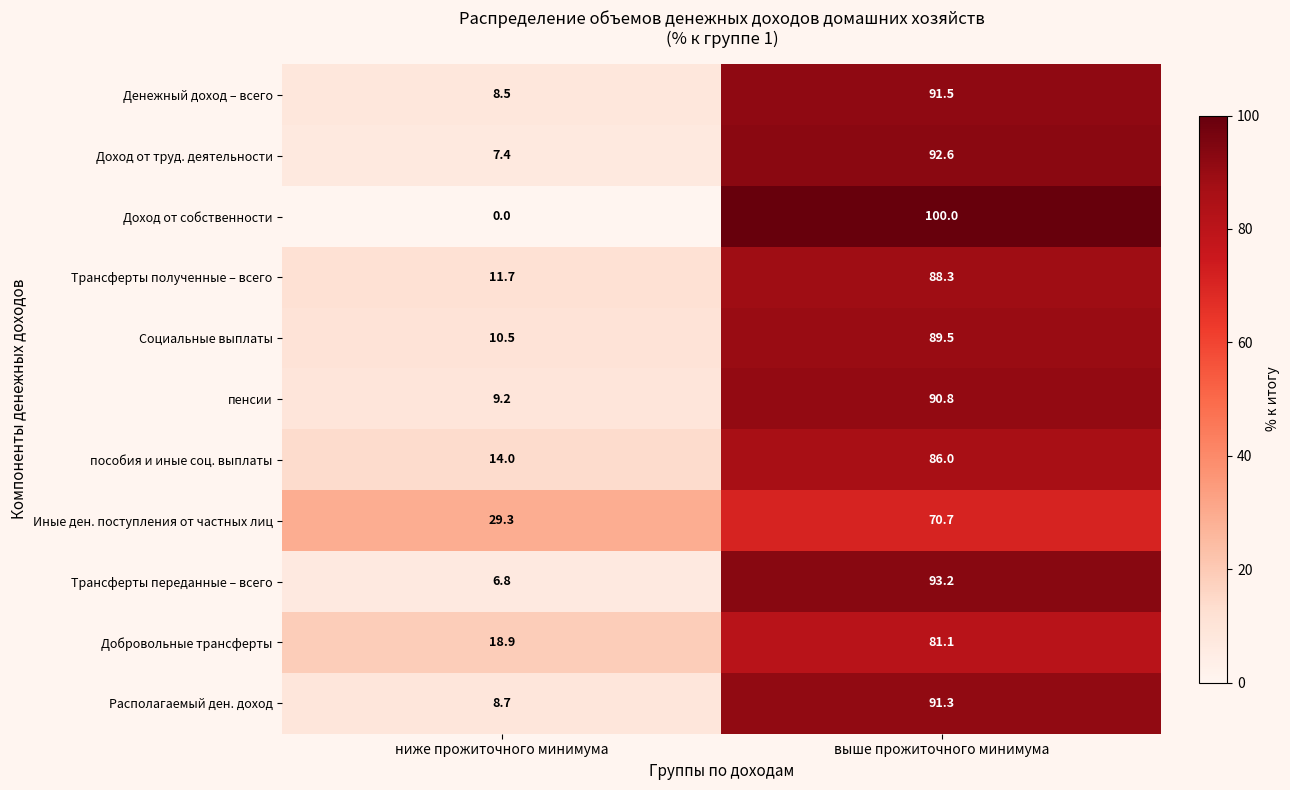

What is the difference between the maximum and minimum values in the Доход от собственности series?

100.0